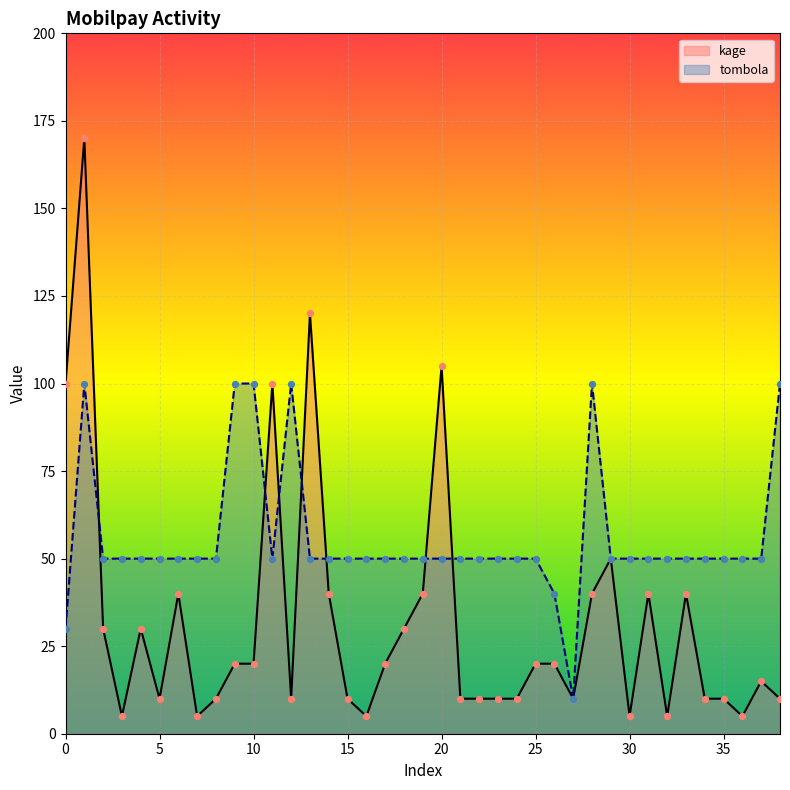

Which series has the largest total across all categories?

tombola